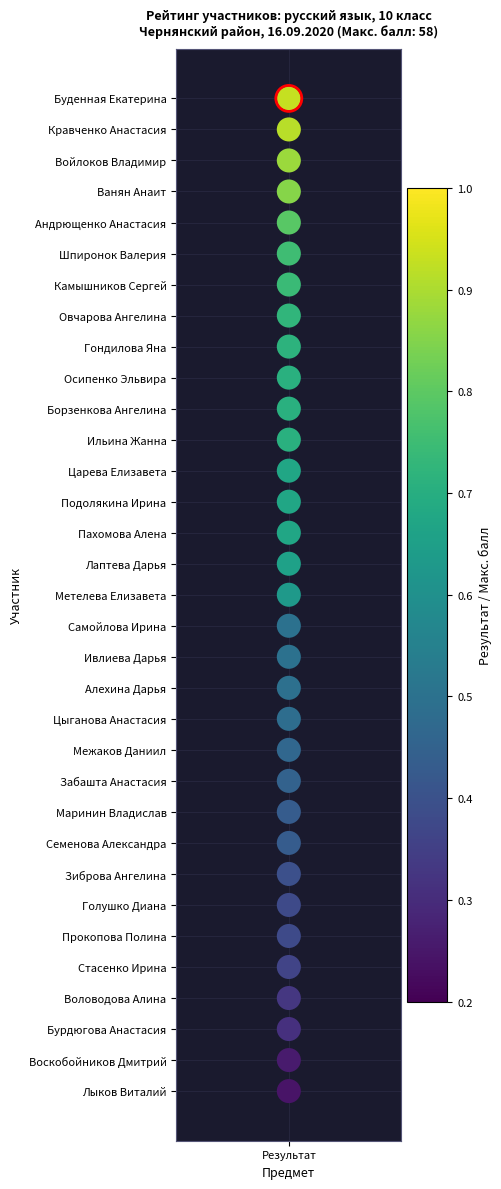

True or false: the data shows 18 at Результат.

False